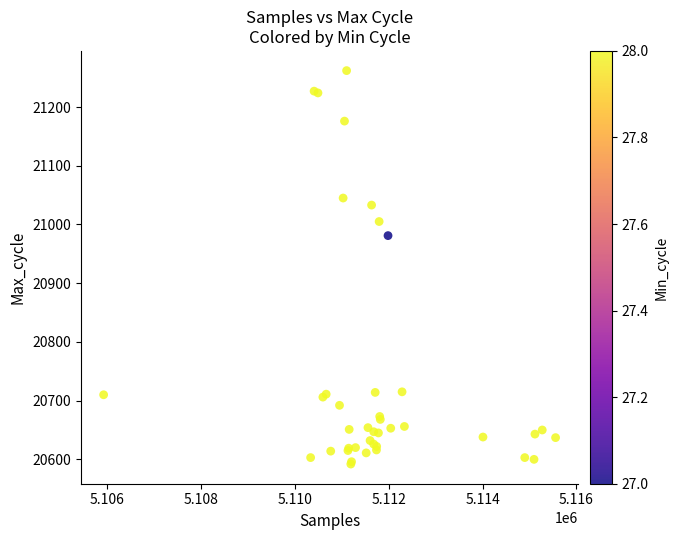

What Y value in the scatter plot is closest to 20927?

20981